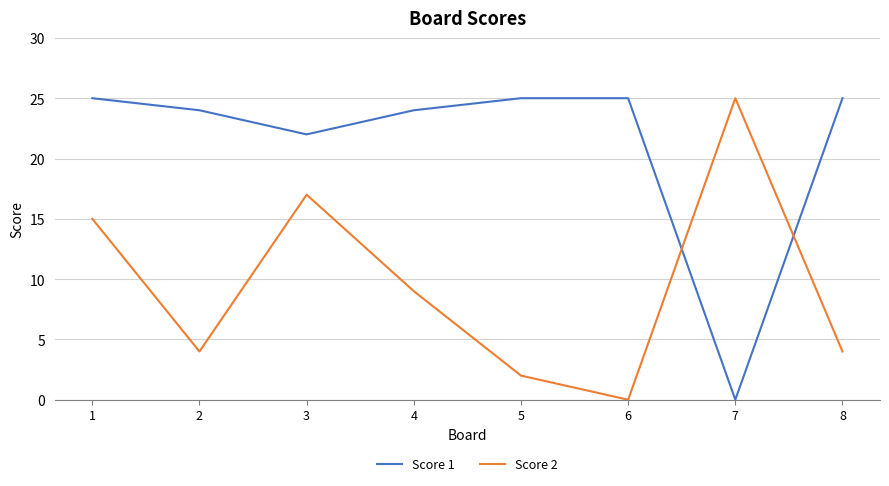

At which label does Score 2 first exceed 9?

1